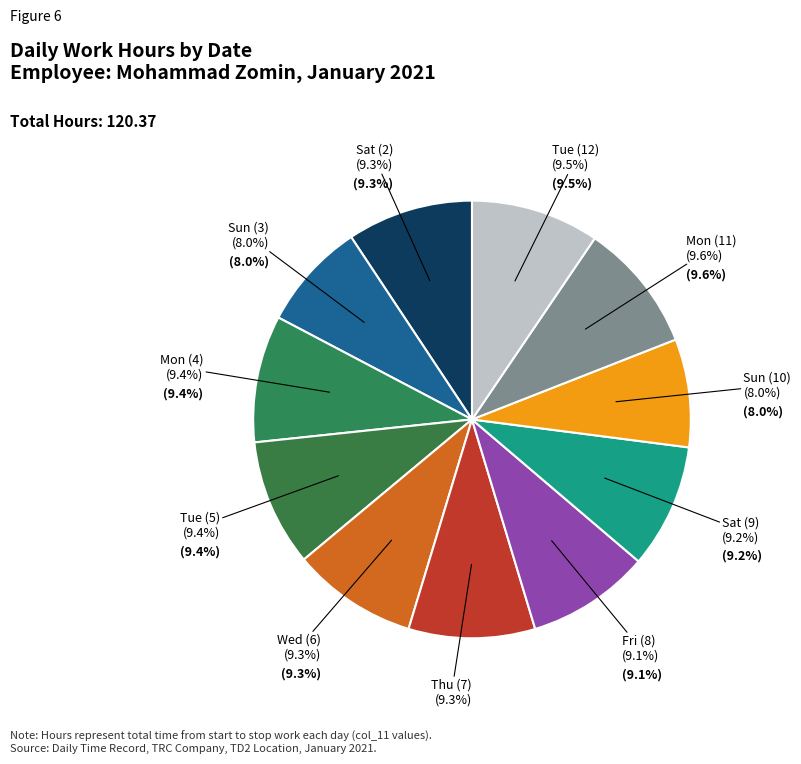

What is the largest slice in the pie chart?

Mon (11)